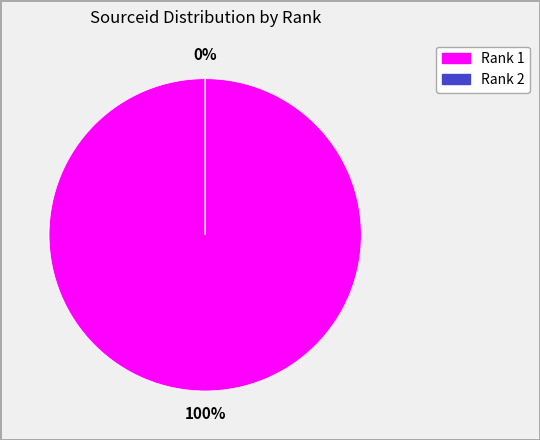

What percentage do Rank 2 and Rank 1 together represent?

100.0%